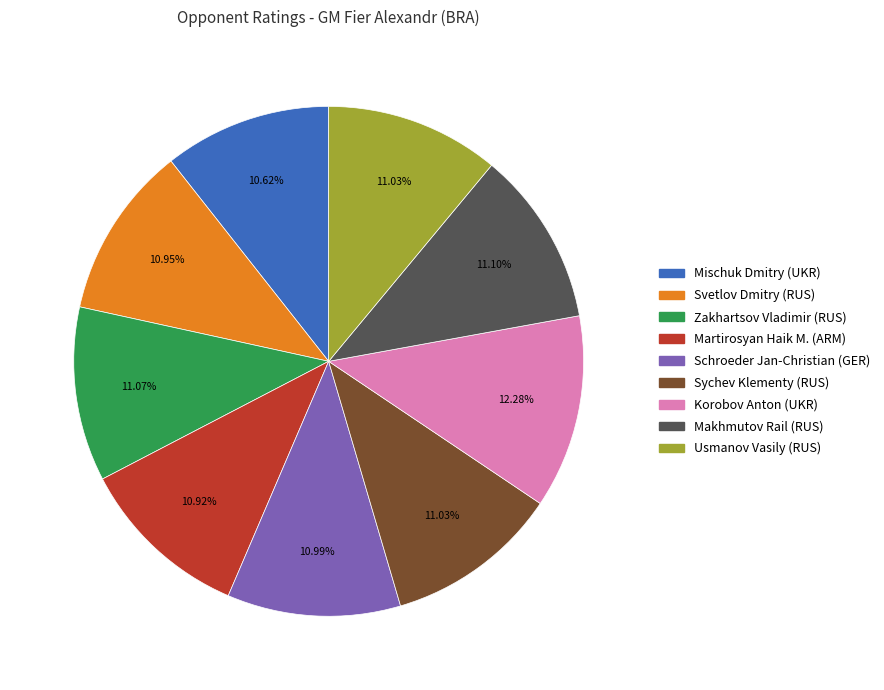

Is there a majority slice in this chart?

No